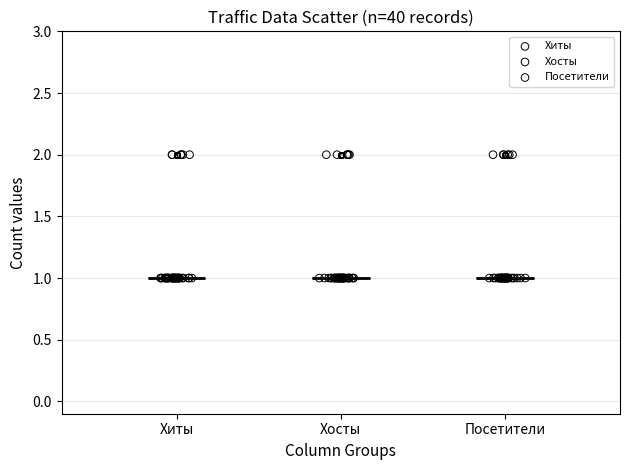

What are all the series names shown in the legend?

Хиты, Хосты, Посетители